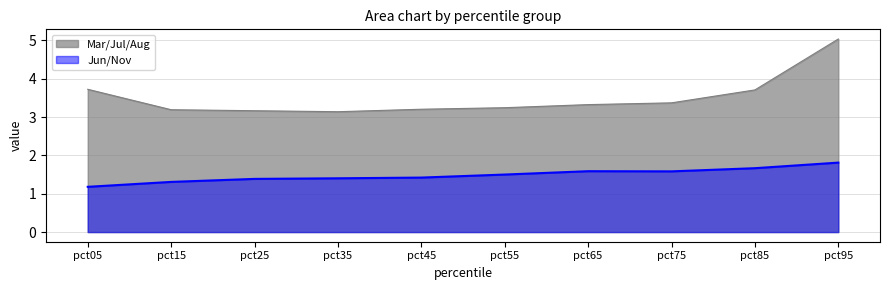

Which series changed the most between pct35 and pct95?

Mar/Jul/Aug